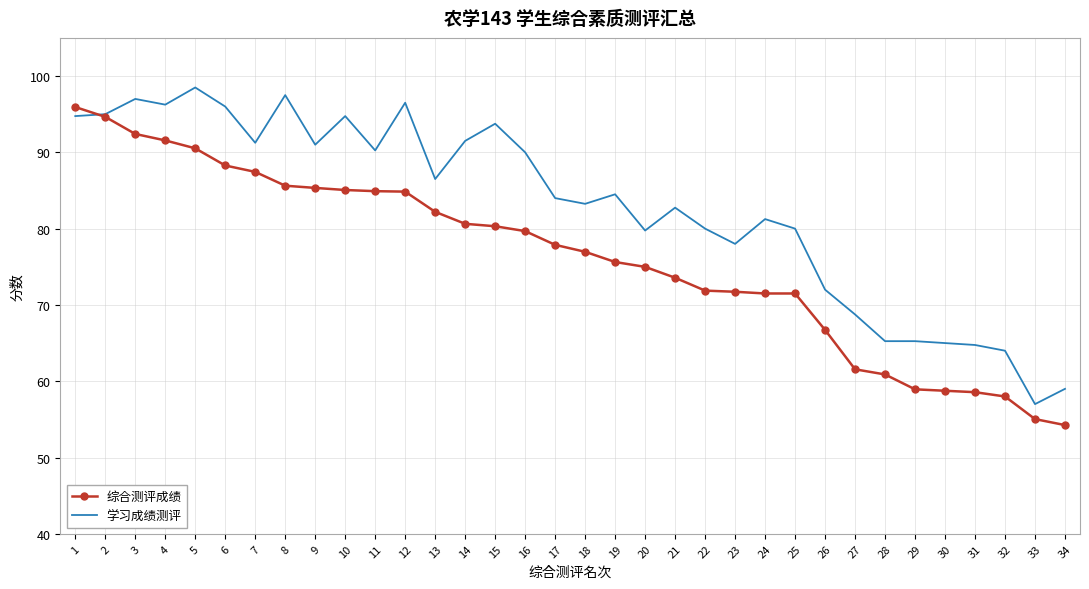

Which series has the largest total across all categories?

学习成绩测评